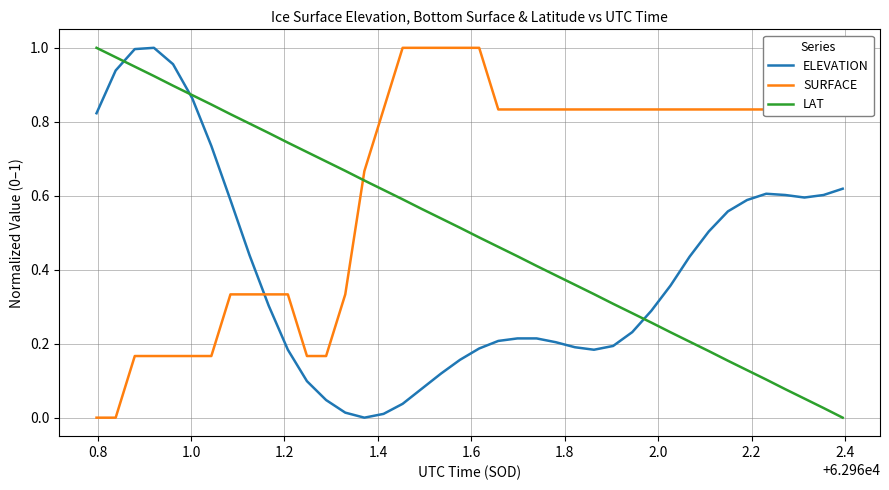

True or false: SURFACE and LAT intersect in this chart.

True